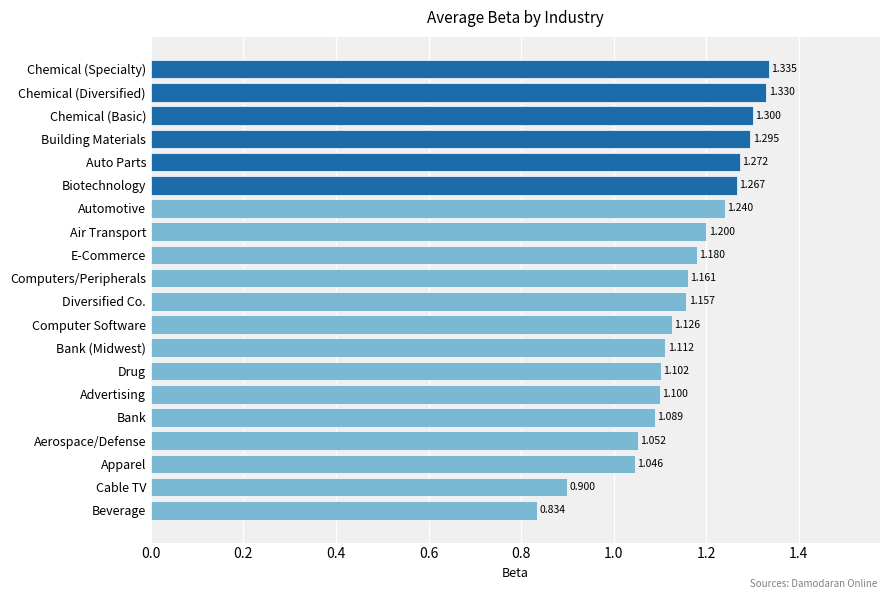

Does the chart contain any negative values?

No